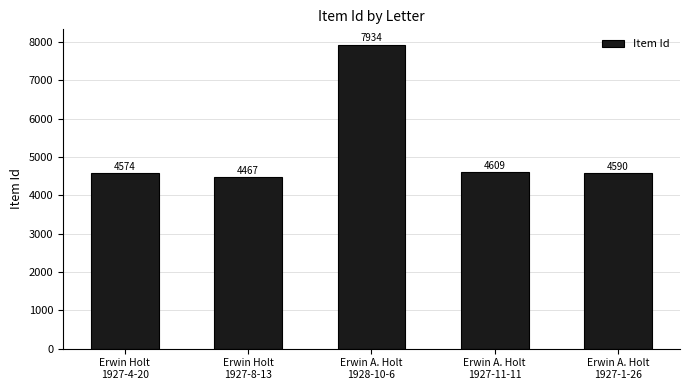

Reading right to left, what are all the values shown in this chart?

Erwin A. Holt
1927-1-26=4590	Erwin A. Holt
1927-11-11=4609	Erwin A. Holt
1928-10-6=7934	Erwin Holt
1927-8-13=4467	Erwin Holt
1927-4-20=4574